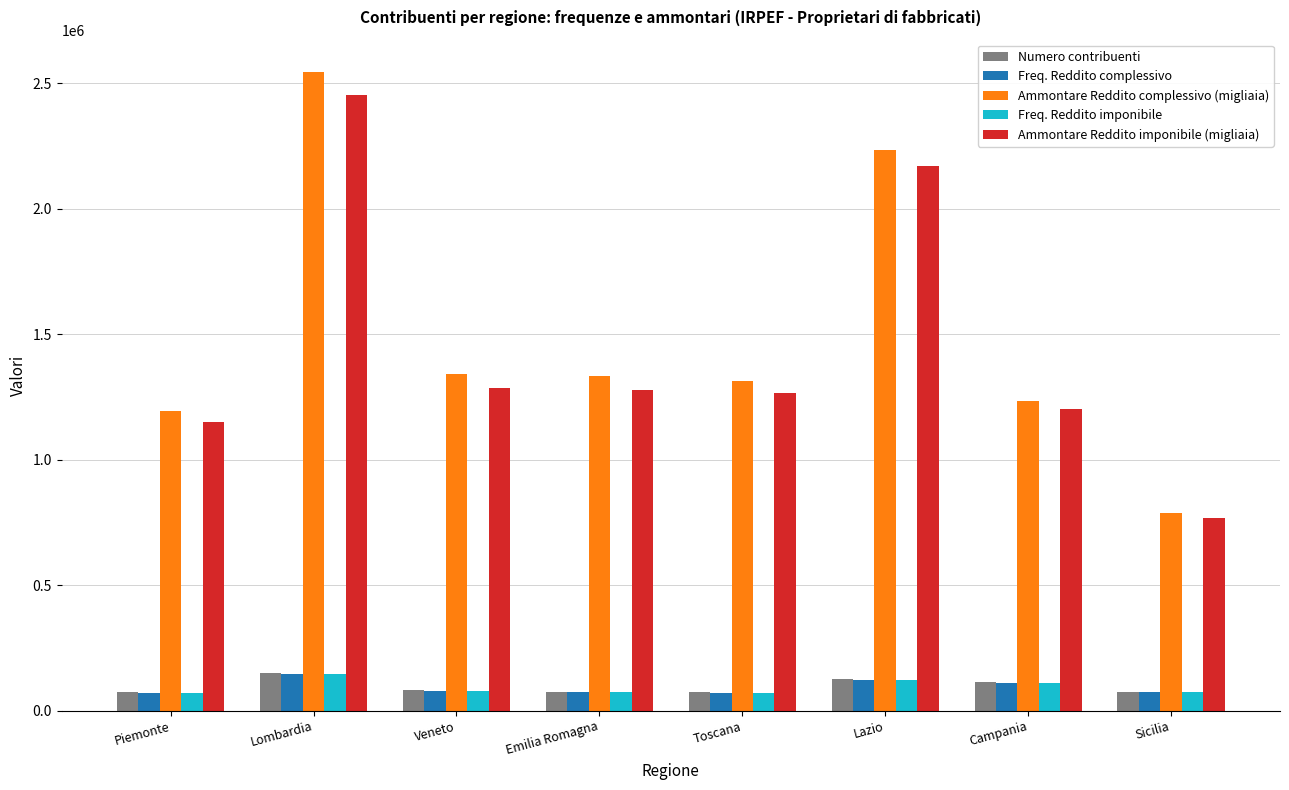

What is the spread (max minus min) of values at Lombardia?

2401270